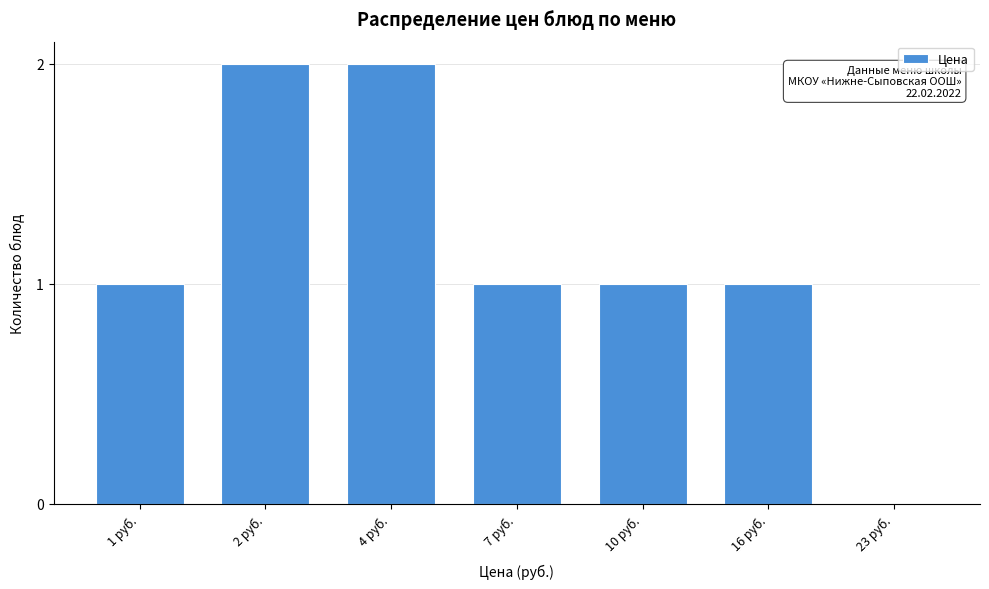

Reading left to right, transcribe all the data shown in this chart.

1 руб.=1	2 руб.=2	4 руб.=2	7 руб.=1	10 руб.=1	16 руб.=1	23 руб.=0